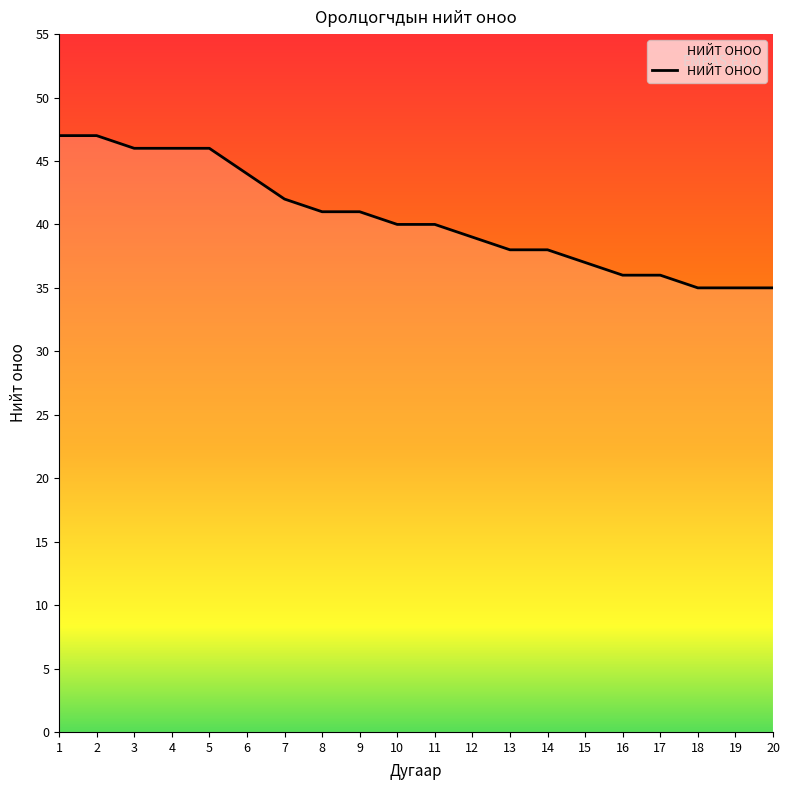

Is it true that the value at 9 is 41?

True